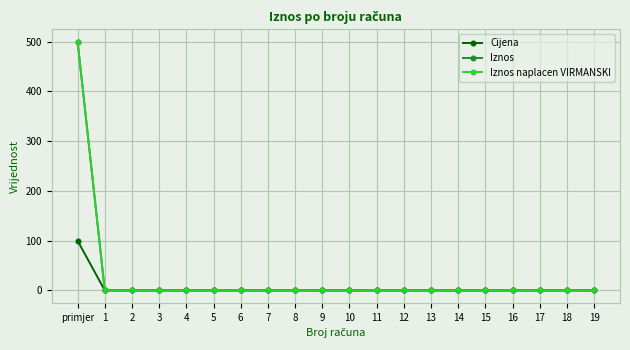

How many lines are shown in the chart?

3